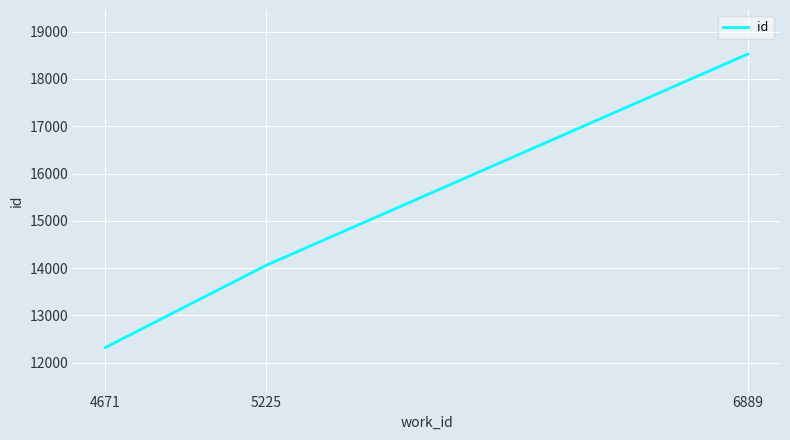

Count the values in the range 12322 to 18525.

3